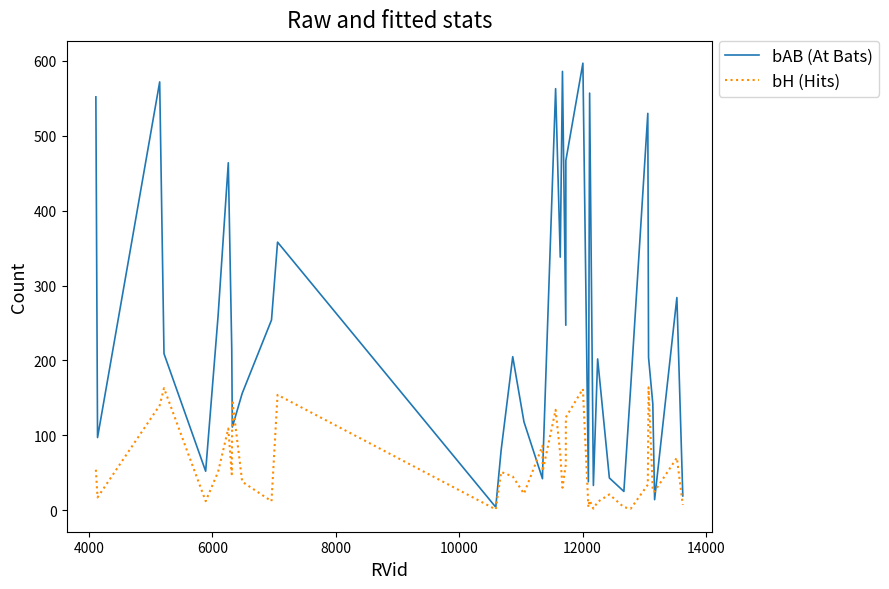

Which series has the widest spread of values?

bAB (At Bats)